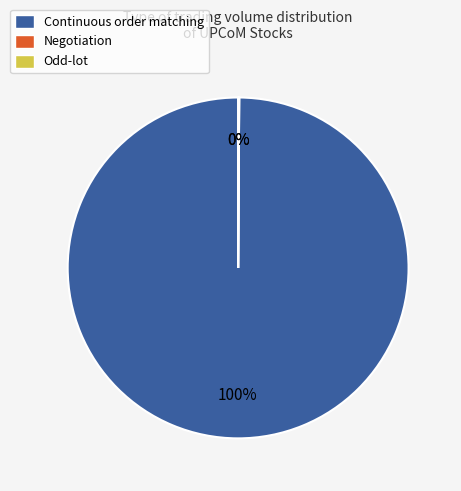

Is there any slice that represents more than half of the pie?

Yes